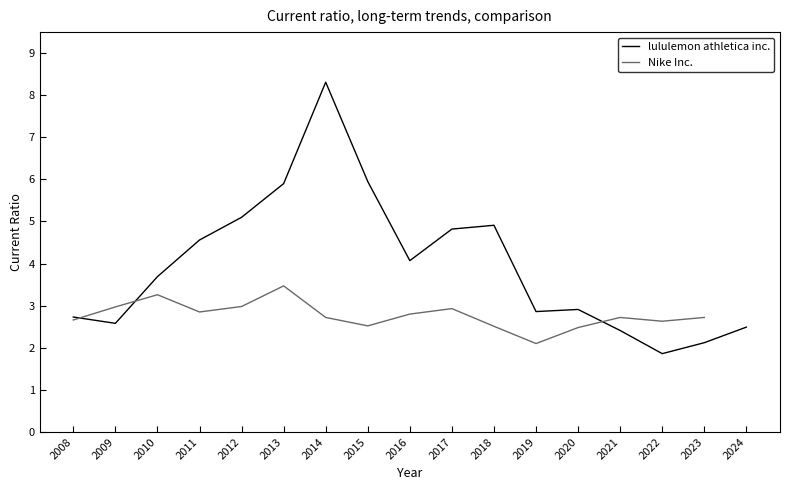

Is it true that lululemon athletica inc. equals 2.9 at 2020?

True